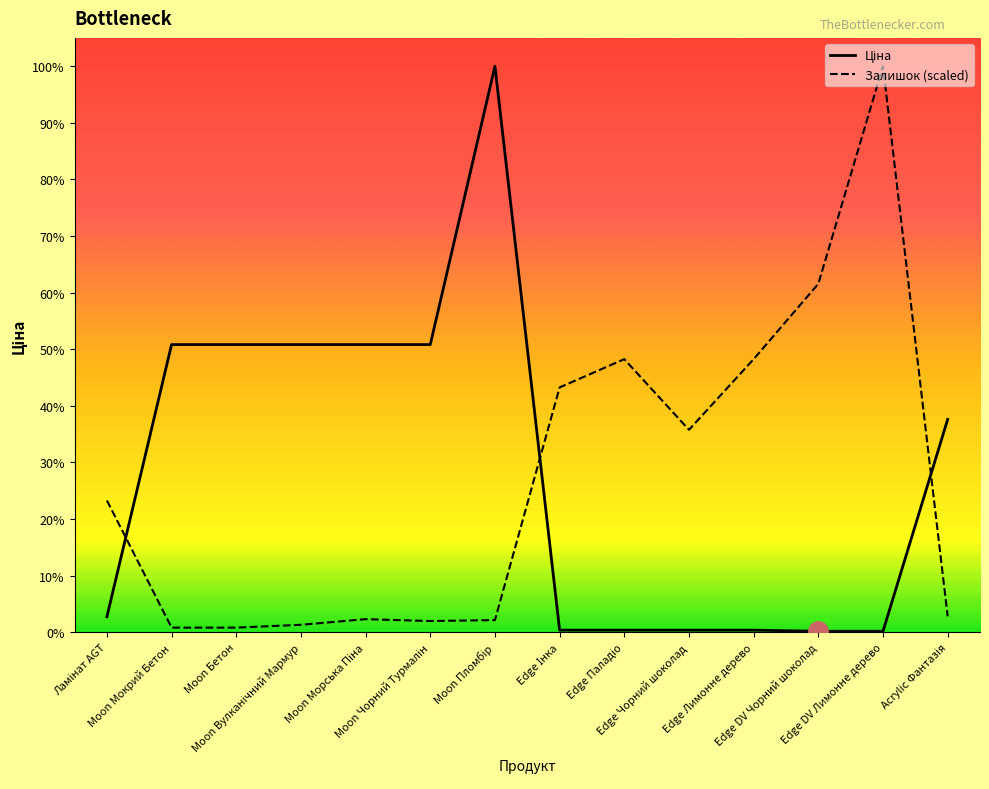

True or false: Ціна has a value of 15019.2 at Moon Вулканічний Мармур.

True